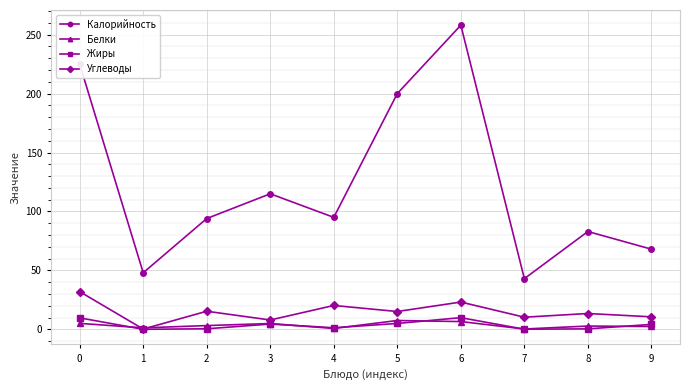

What is the difference between the maximum and second lowest values in the Жиры series?

9.8